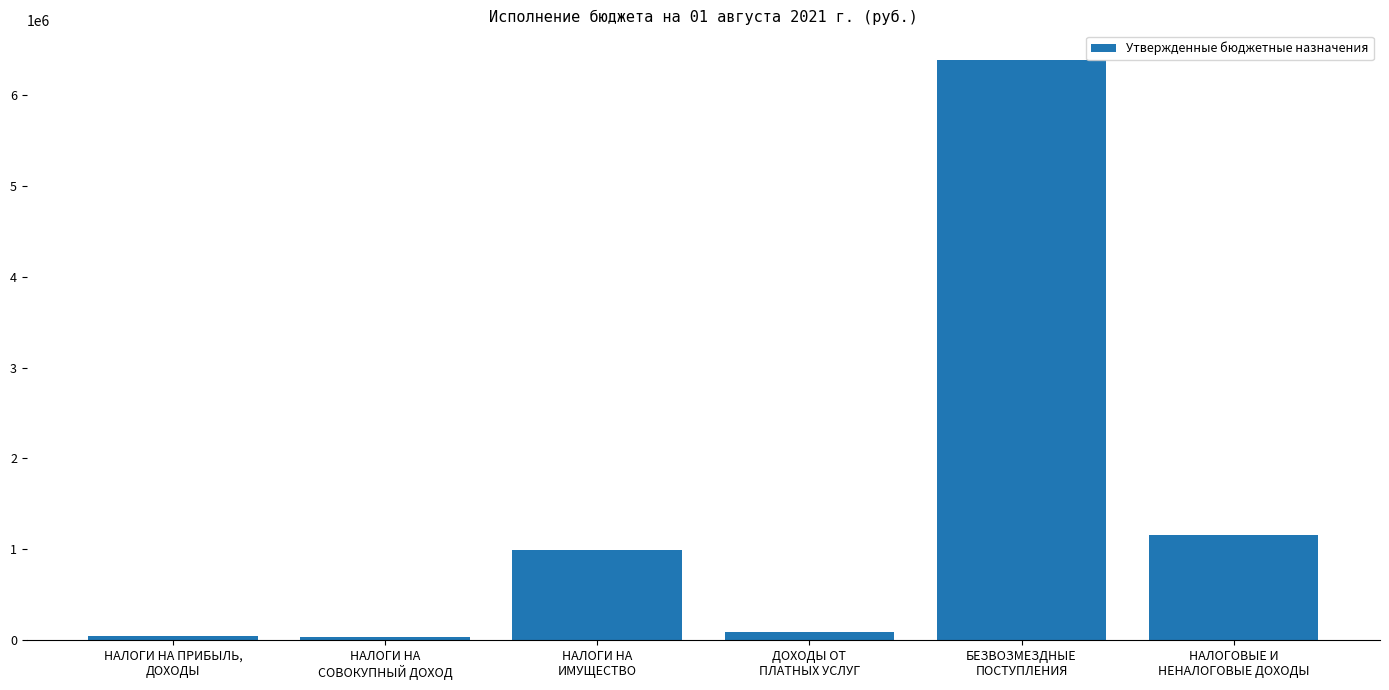

Is it true that the value at БЕЗВОЗМЕЗДНЫЕ
ПОСТУПЛЕНИЯ is 9021465?

False